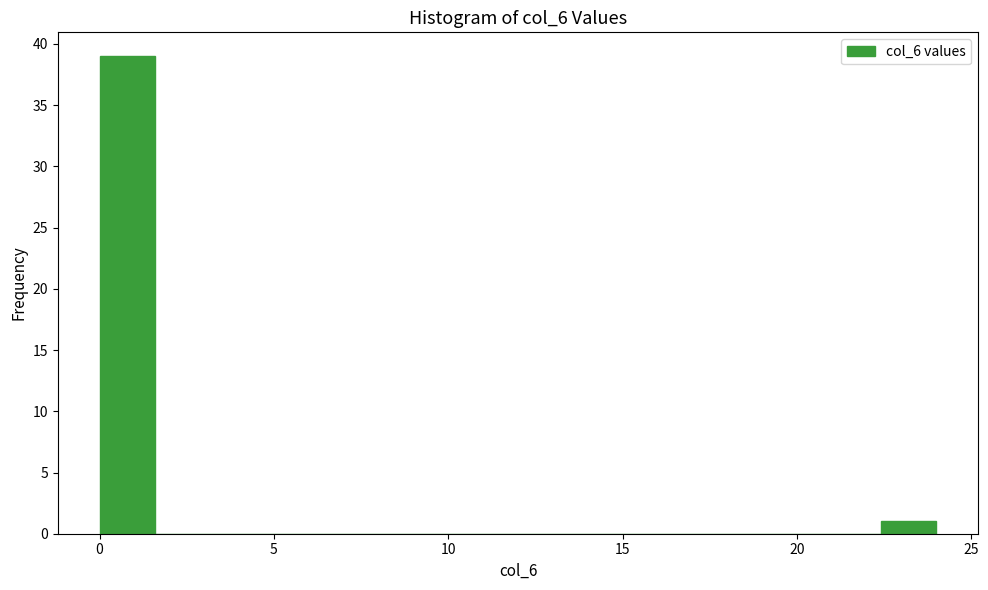

Around what value on the x-axis is the tallest bar? Give the approximate position of its centre, as read against the axis.

1.0